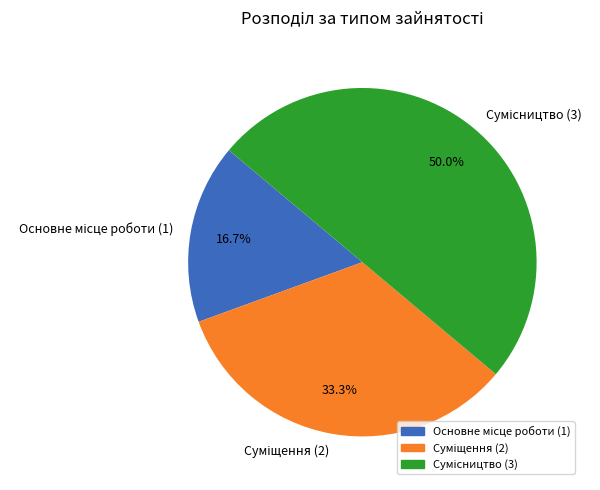

Between Основне місце роботи and Суміщення, which is larger?

Суміщення